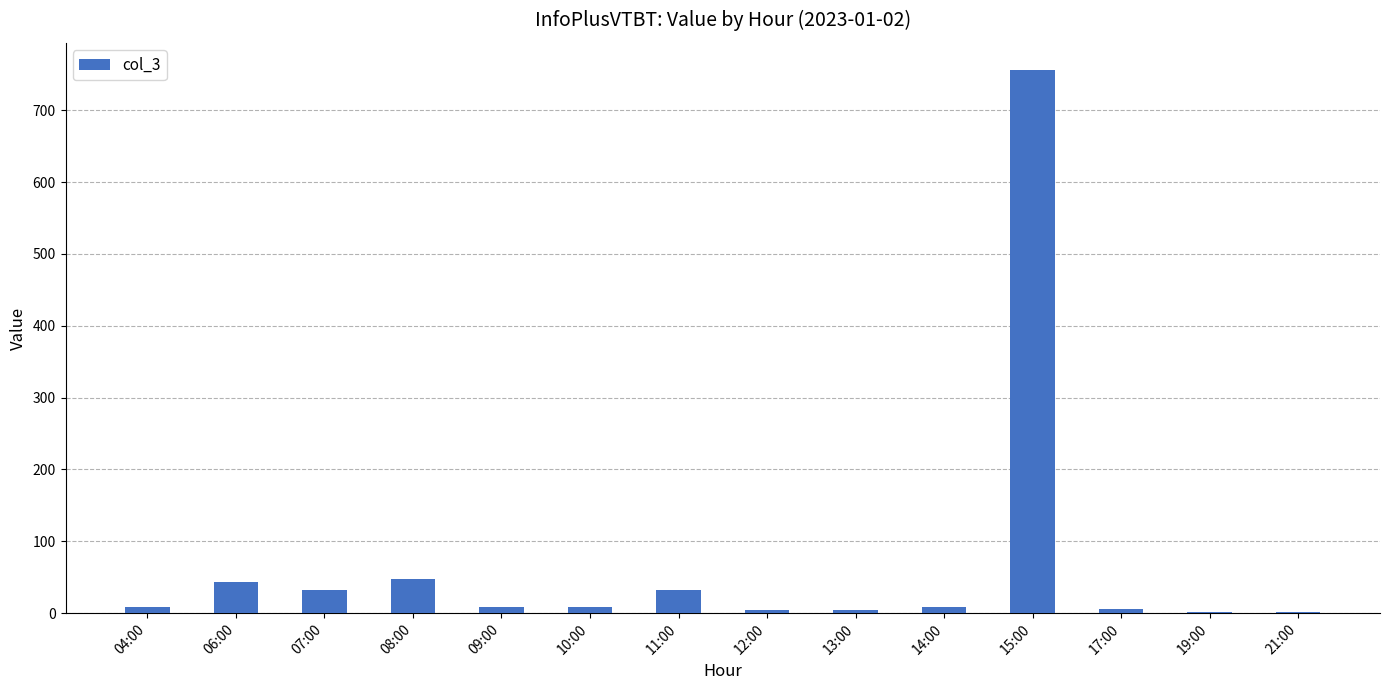

What is the change in value from 08:00 to 09:00?

-40